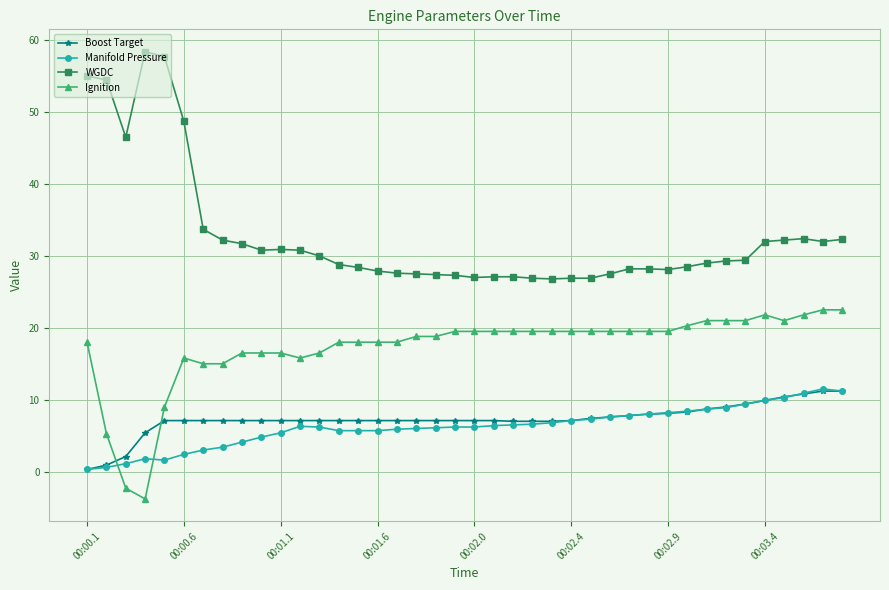

What is the minimum value shown in the chart?

-3.8